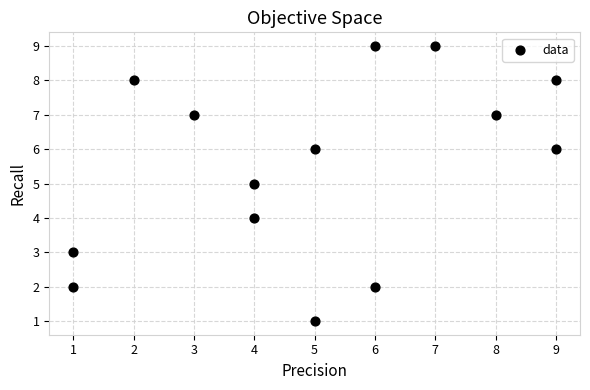

What is the range of X values (max minus min)?

8